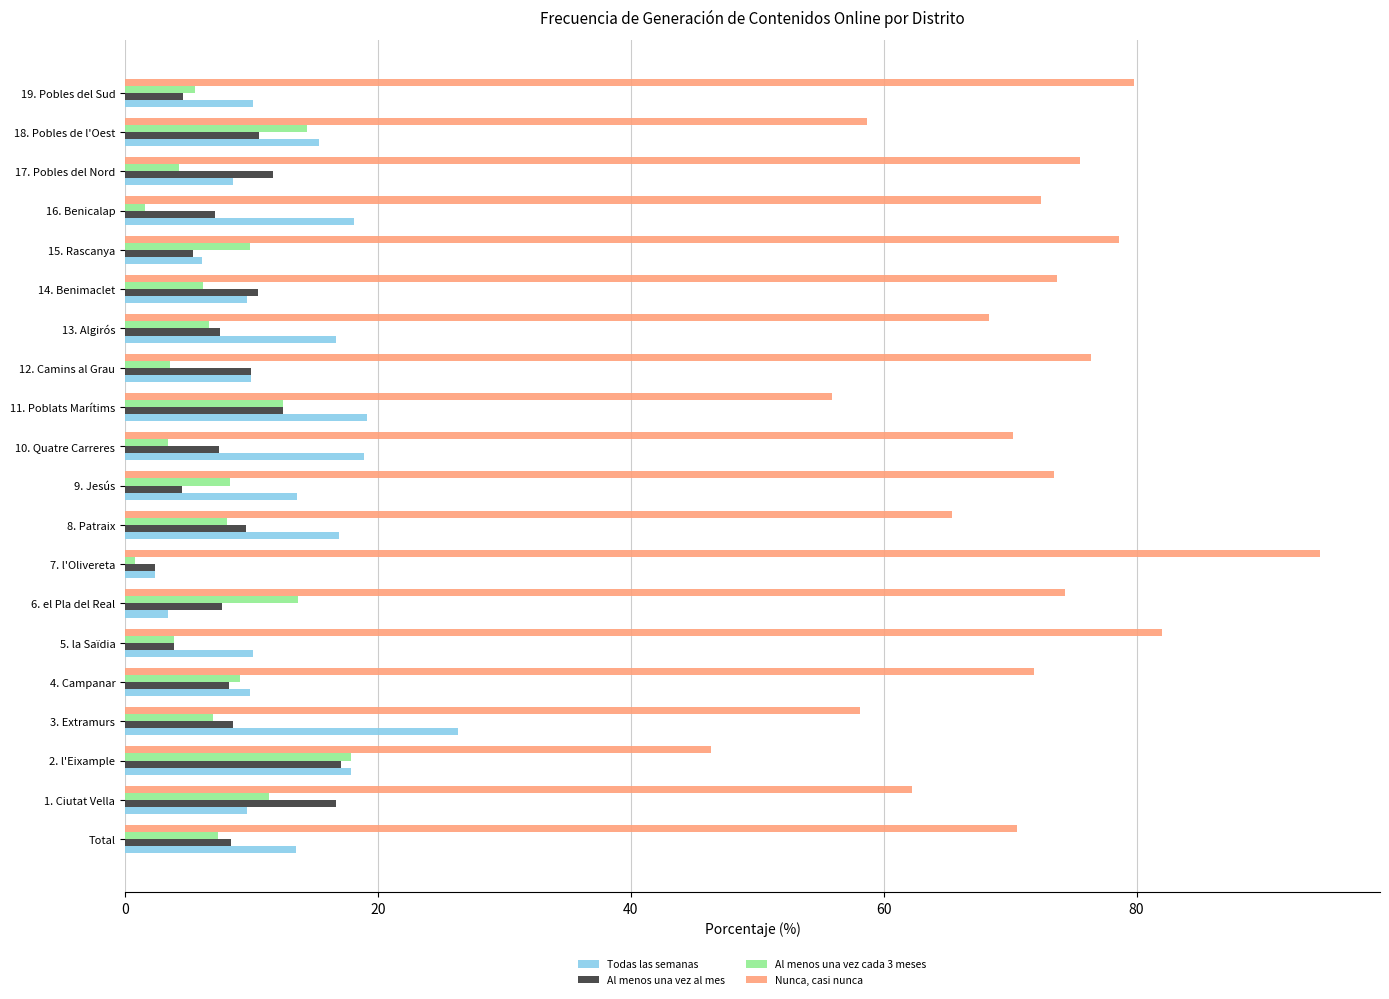

The Nunca, casi nunca series shows 119.1 at 14. Benimaclet. True or false?

False